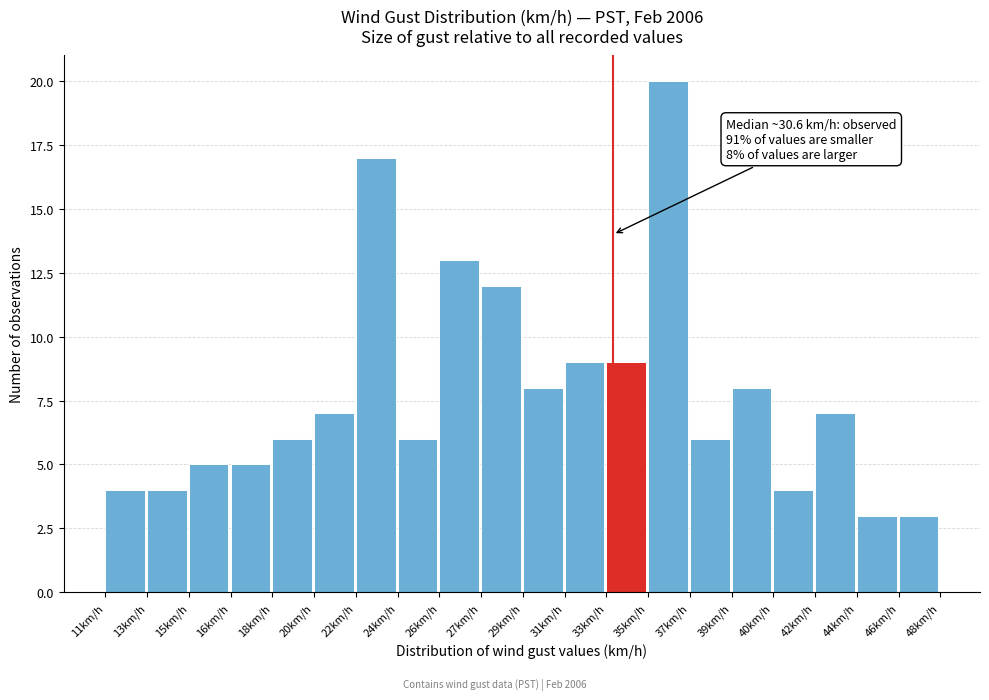

Reading left to right, extract all data points from this chart.

11km/h=4	13km/h=4	15km/h=5	16km/h=5	18km/h=6	20km/h=7	22km/h=17	24km/h=6	26km/h=13	27km/h=12	29km/h=8	31km/h=9	33km/h=9	35km/h=20	37km/h=6	39km/h=8	40km/h=4	42km/h=7	44km/h=3	46km/h=3